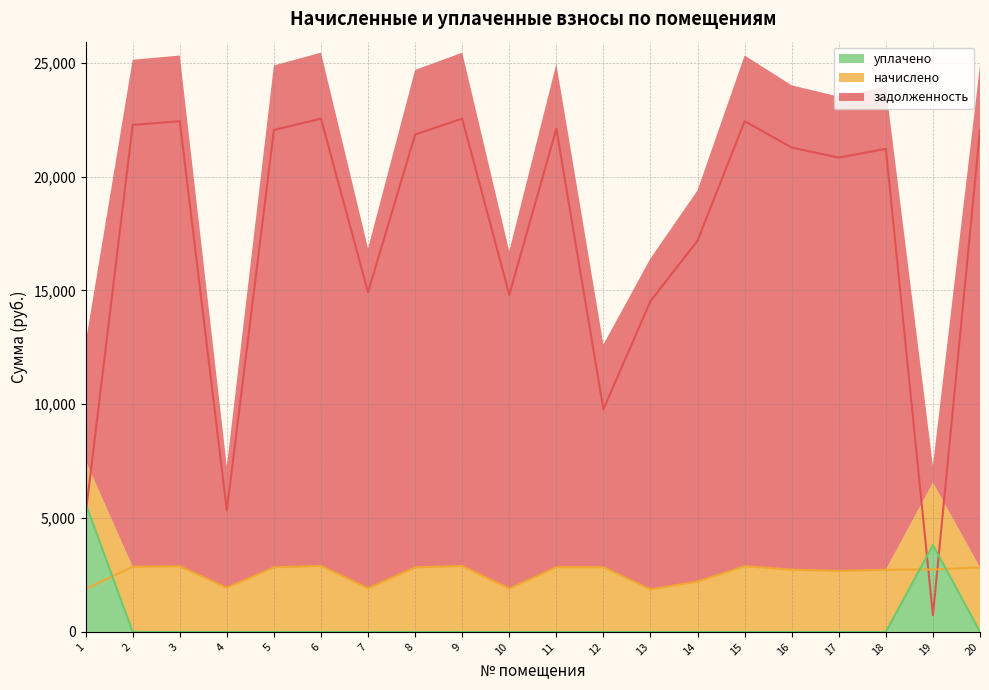

List the series in order of their peak value, lowest first.

начислено, уплачено, задолженность